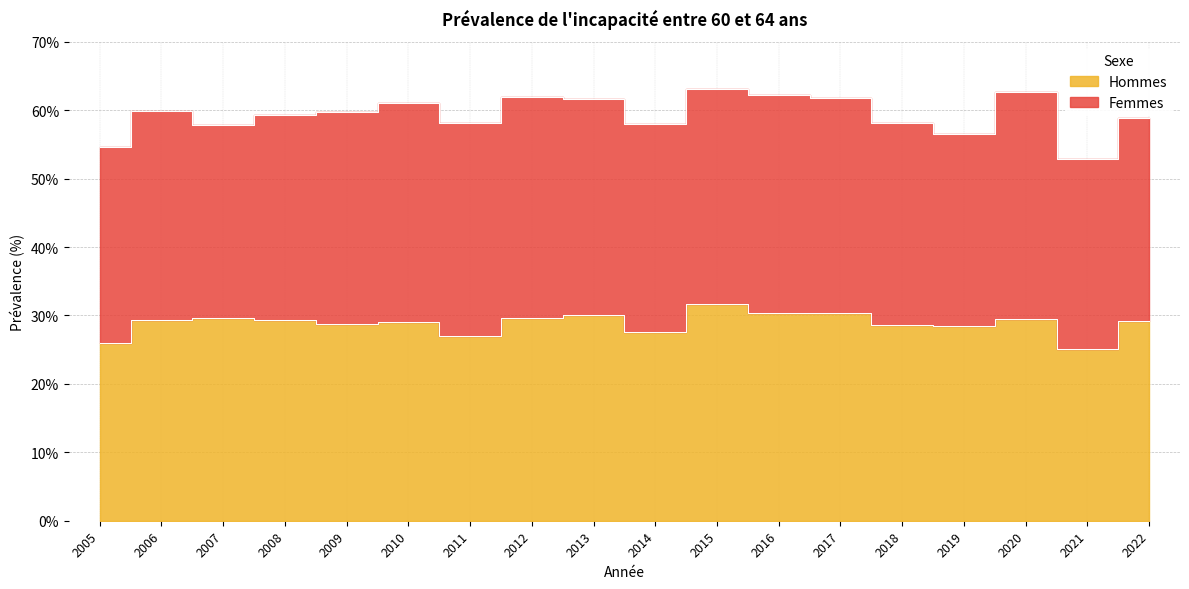

How many points are higher than both their immediate neighbors (excluding endpoints)?

5